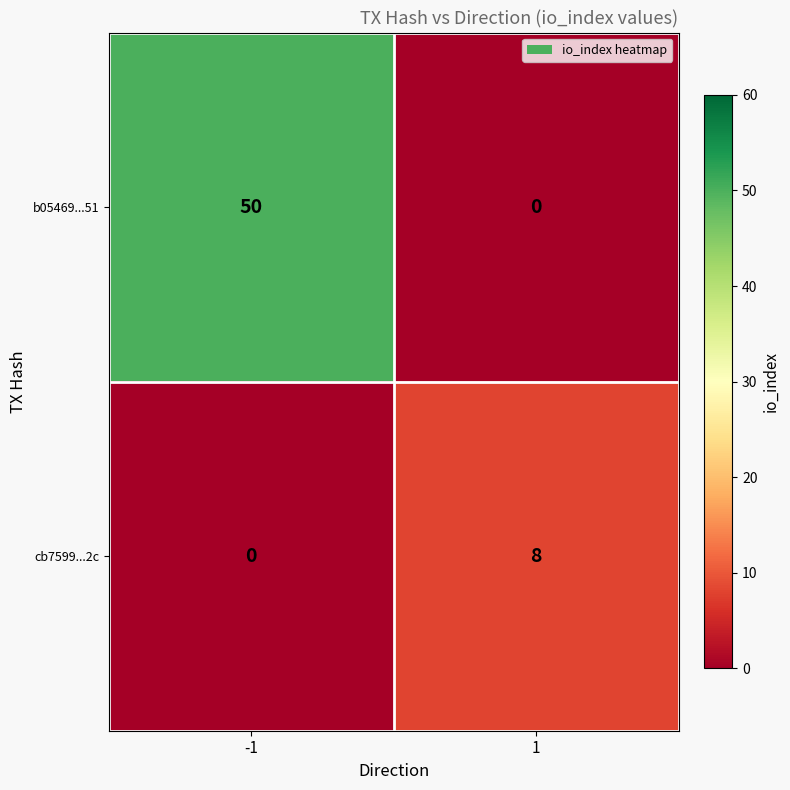

What is the difference between the cb7599...2c values at -1 and 1?

8